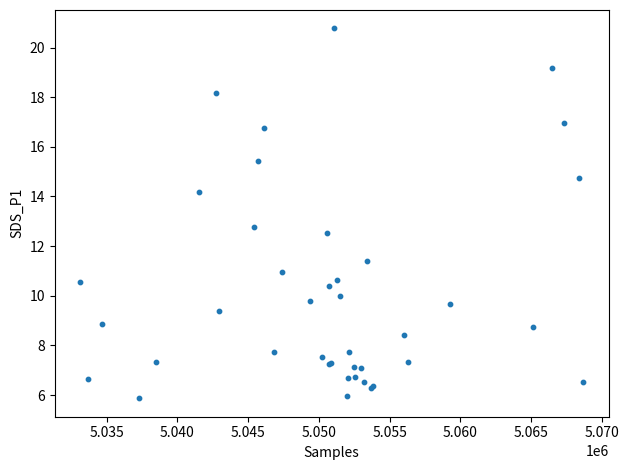

What Y value in the scatter plot is closest to 13?

12.8